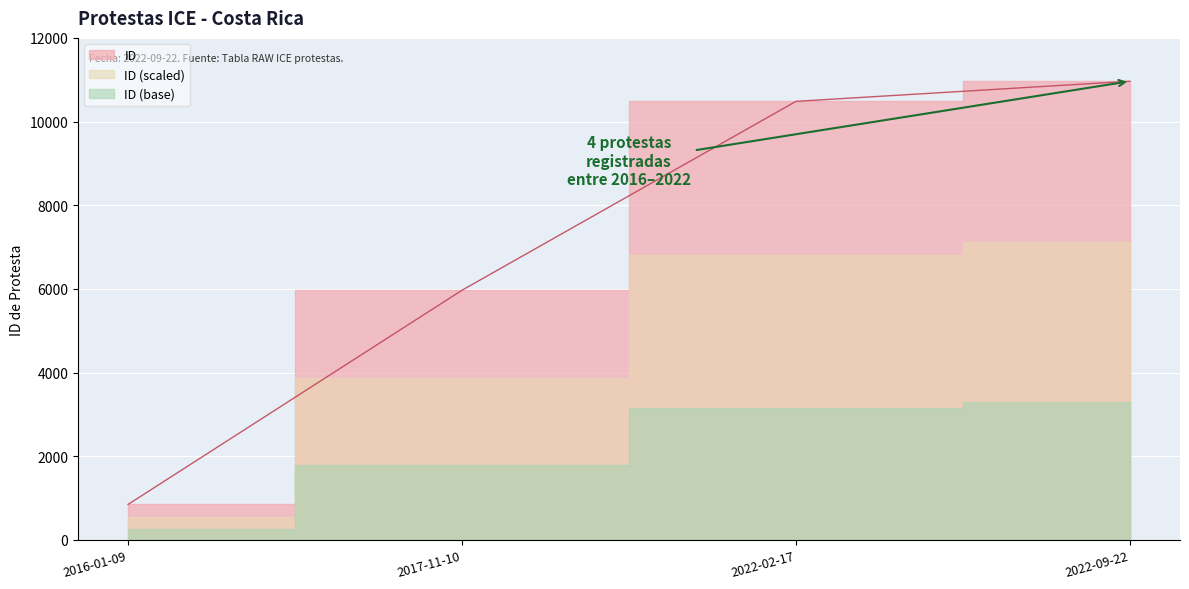

What is the approximate value at 2016-01-09, to the nearest 10?

850